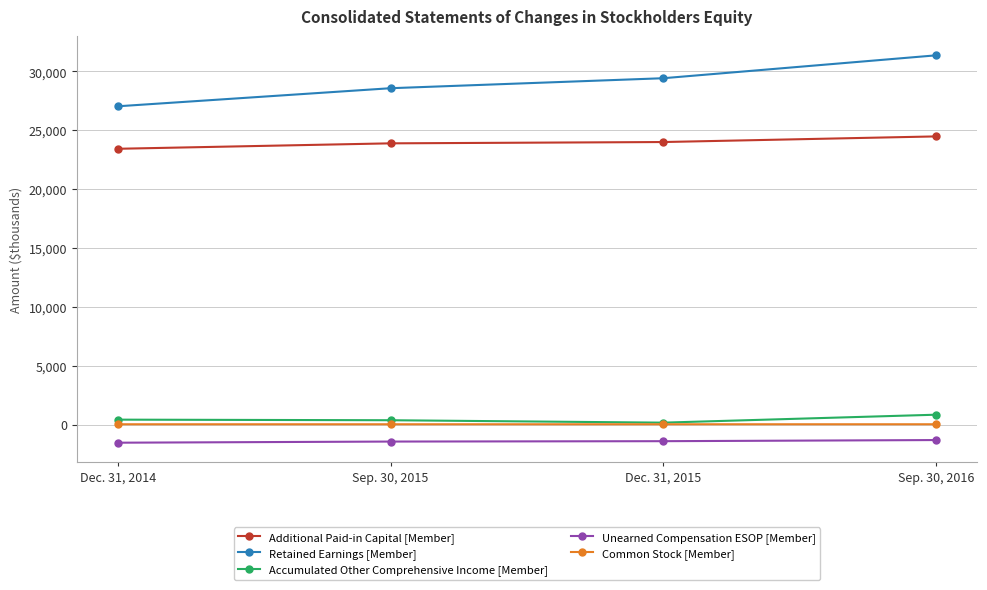

What is the difference between the highest and lowest values at Sep. 30, 2015?

30006